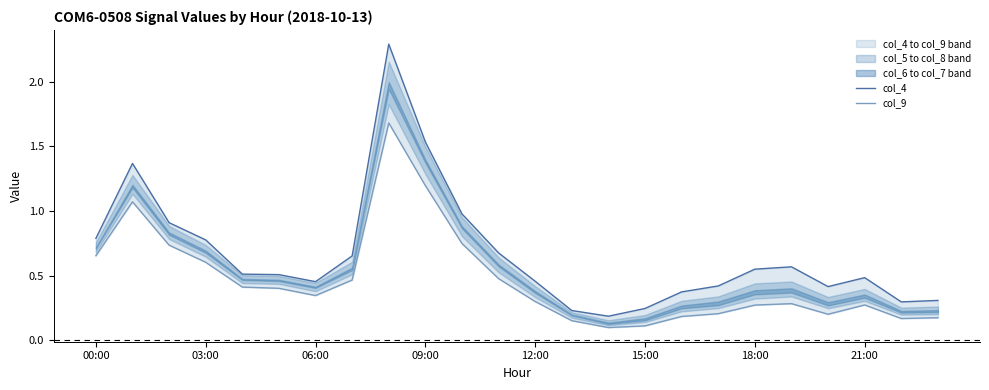

Which series has the largest total across all categories?

col_4